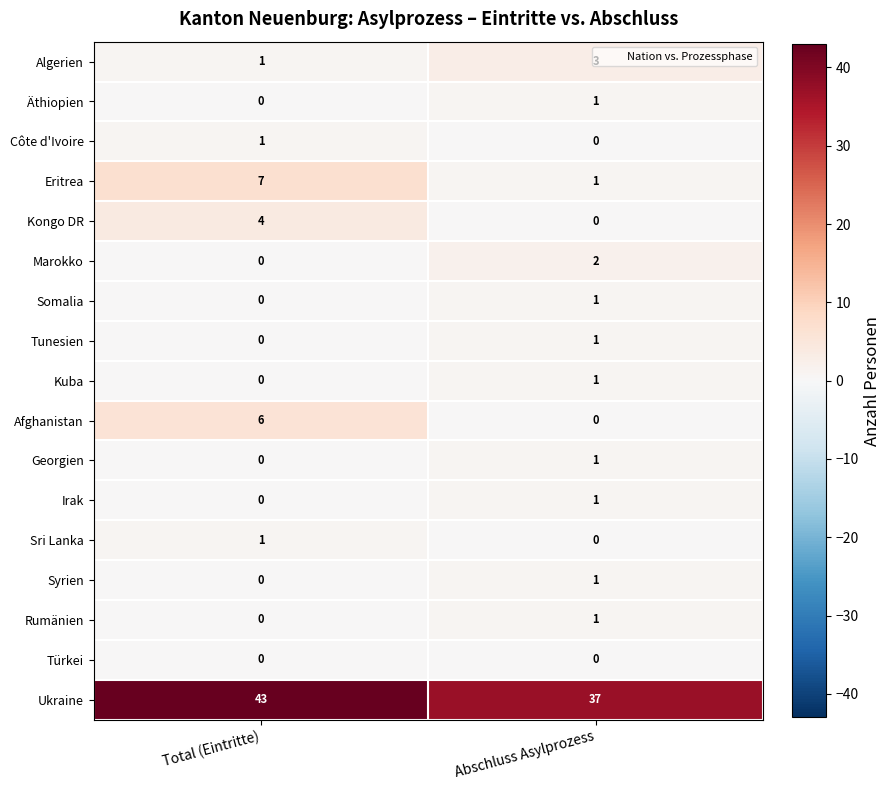

What is the average value of the Ukraine series?

40